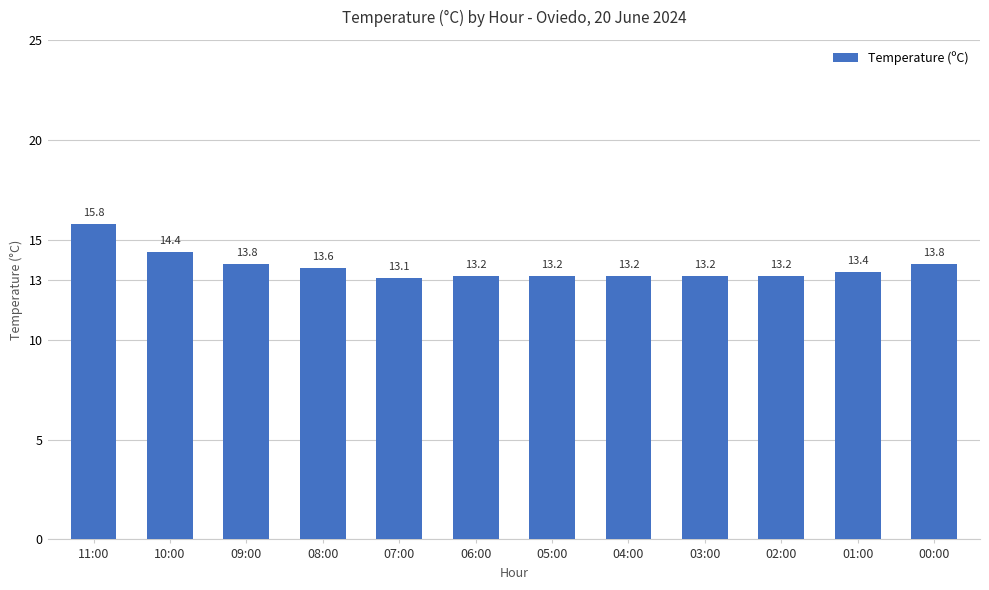

What is the difference between the maximum and minimum values?

2.7